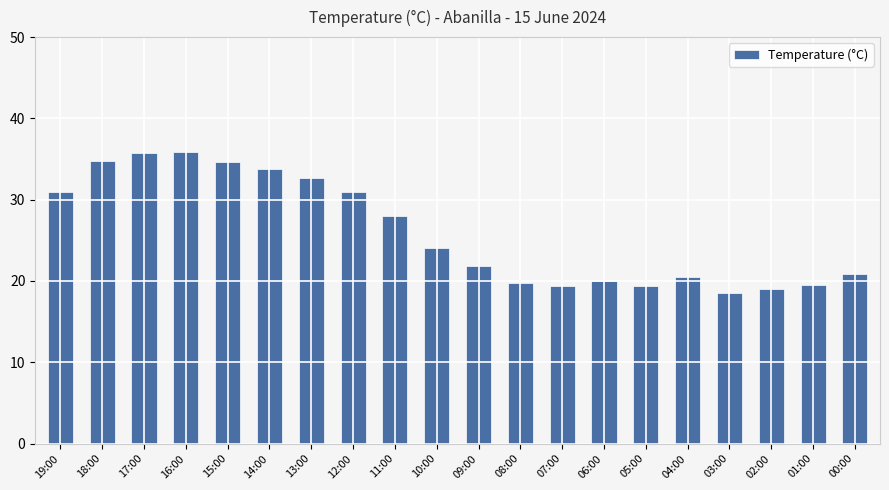

Is it true that the value at 10:00 is 11.0?

False